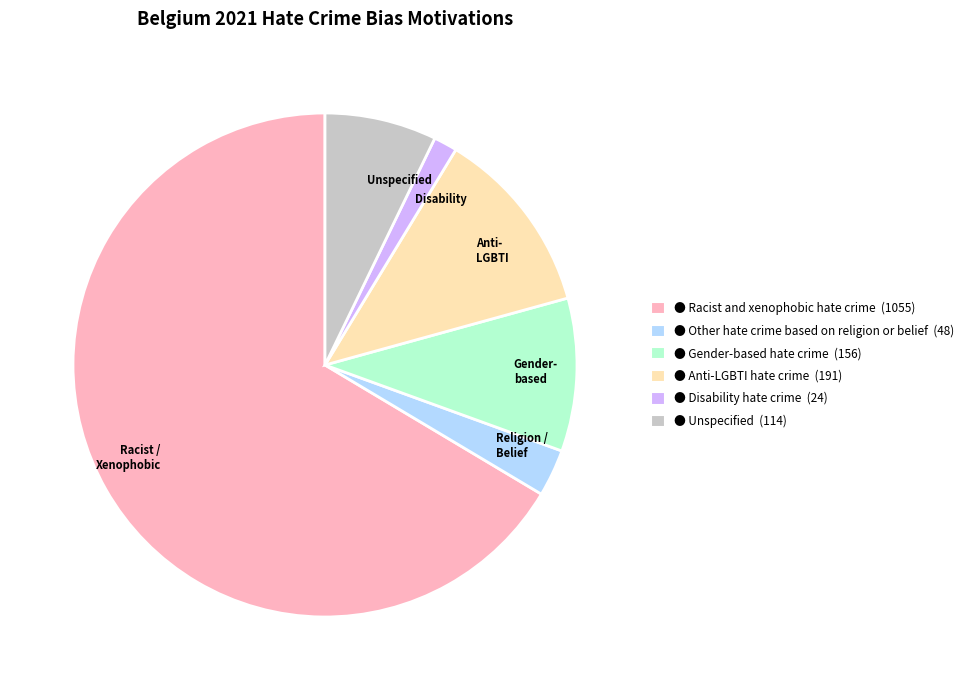

What is the largest slice in the pie chart?

Racist / Xenophobic